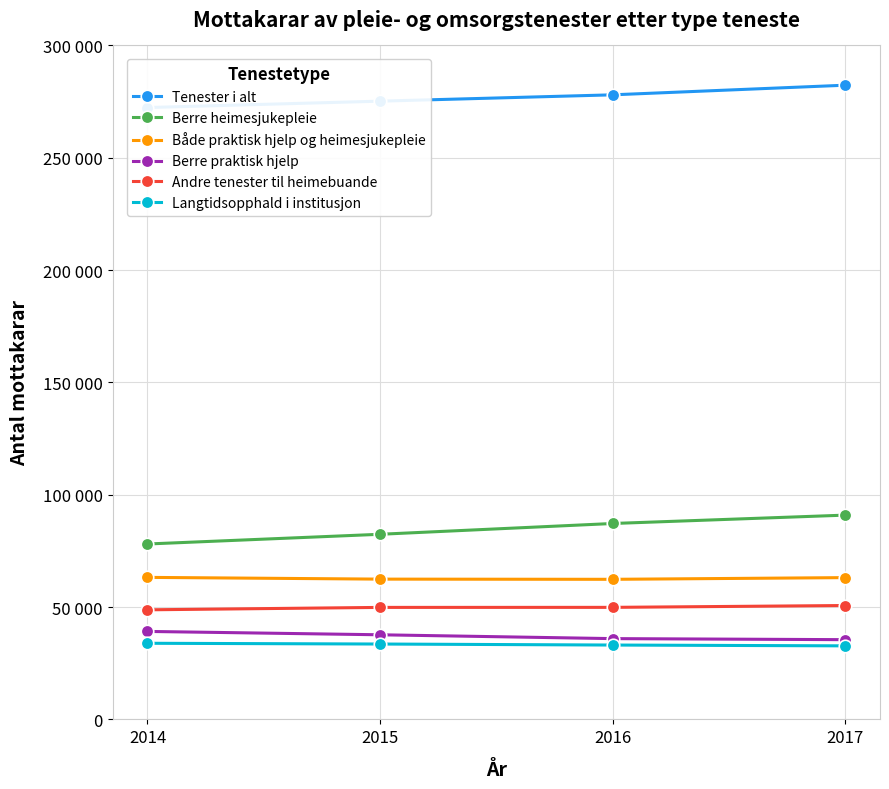

At 2016, list the series in order from largest to smallest.

Tenester i alt, Berre heimesjukepleie, Både praktisk hjelp og heimesjukepleie, Andre tenester til heimebuande, Berre praktisk hjelp, Langtidsopphald i institusjon